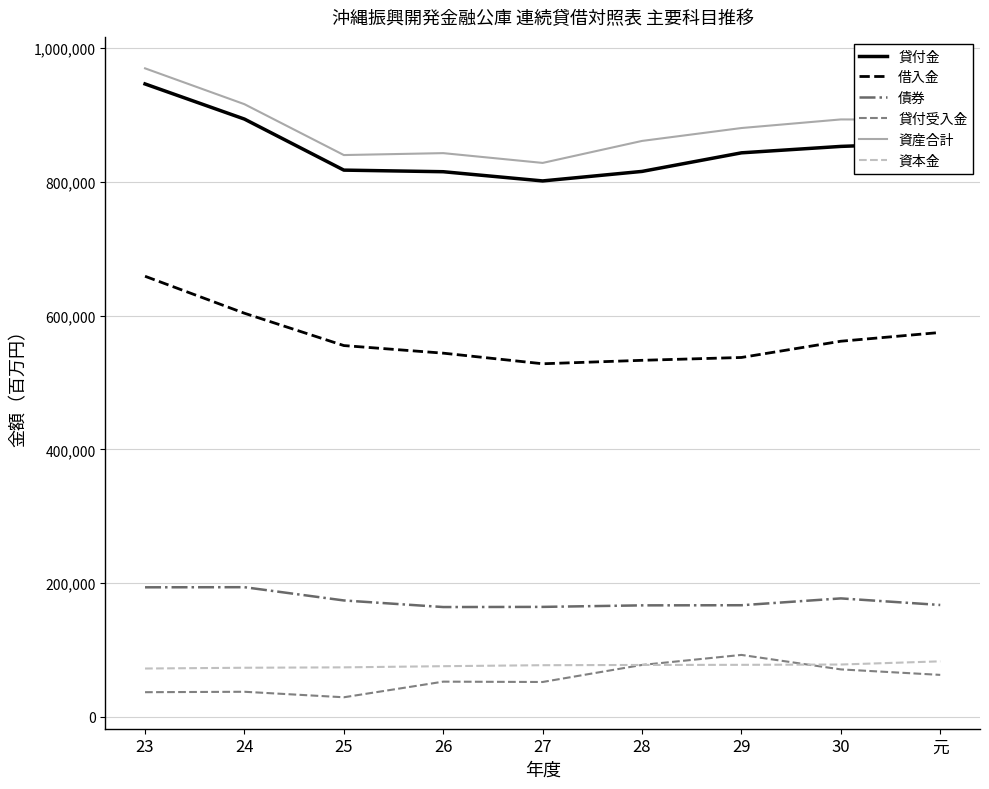

Is the value of 貸付金 at 24 greater than the value of 資本金 at 28?

Yes